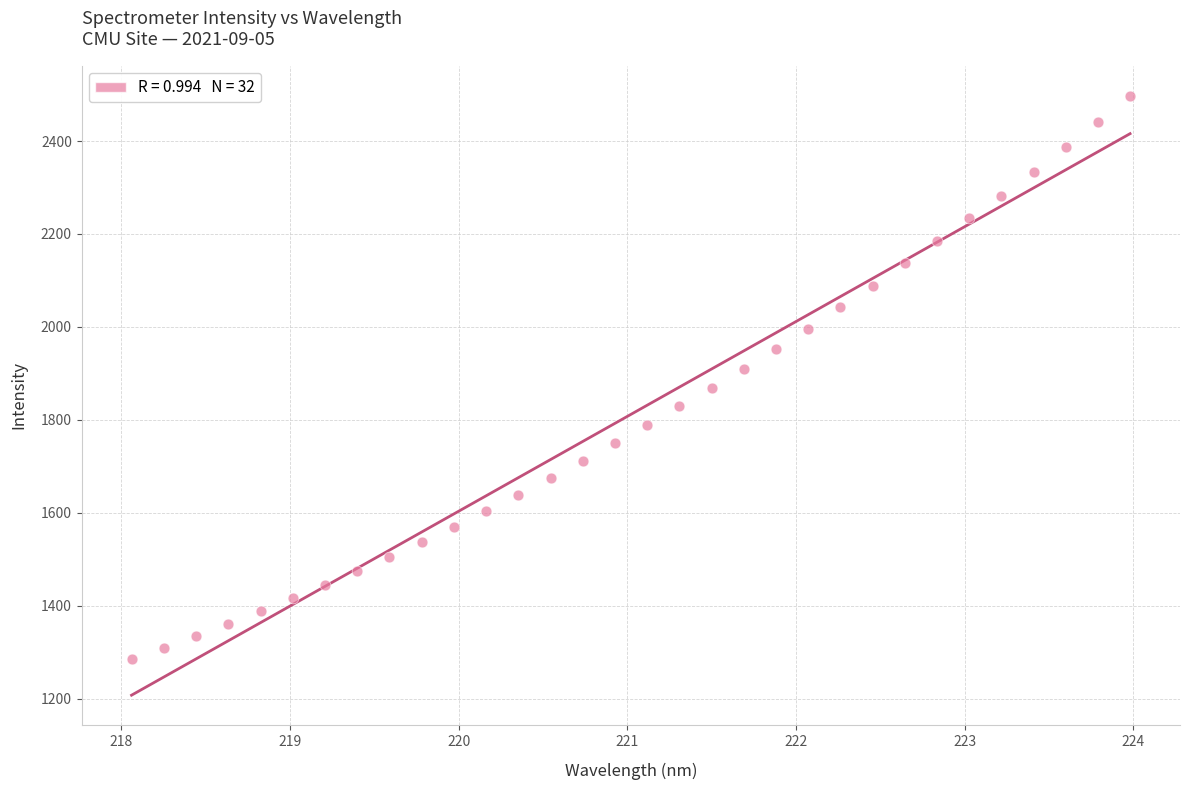

What is the range of X values (max minus min)?

5.9